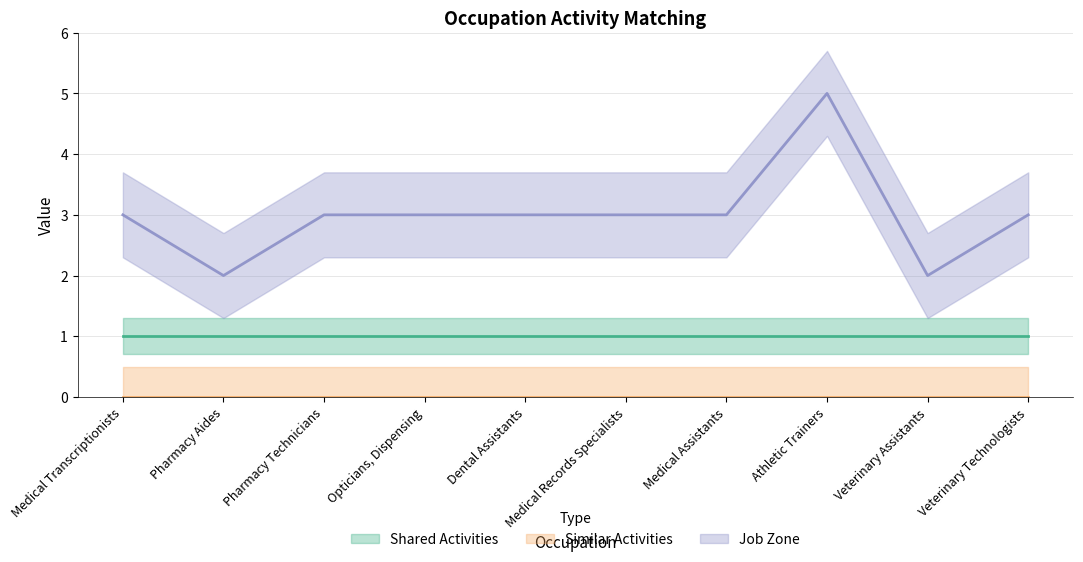

Is the value of Similar Activities at Dental Assistants greater than the value of Shared Activities at Veterinary Assistants?

No